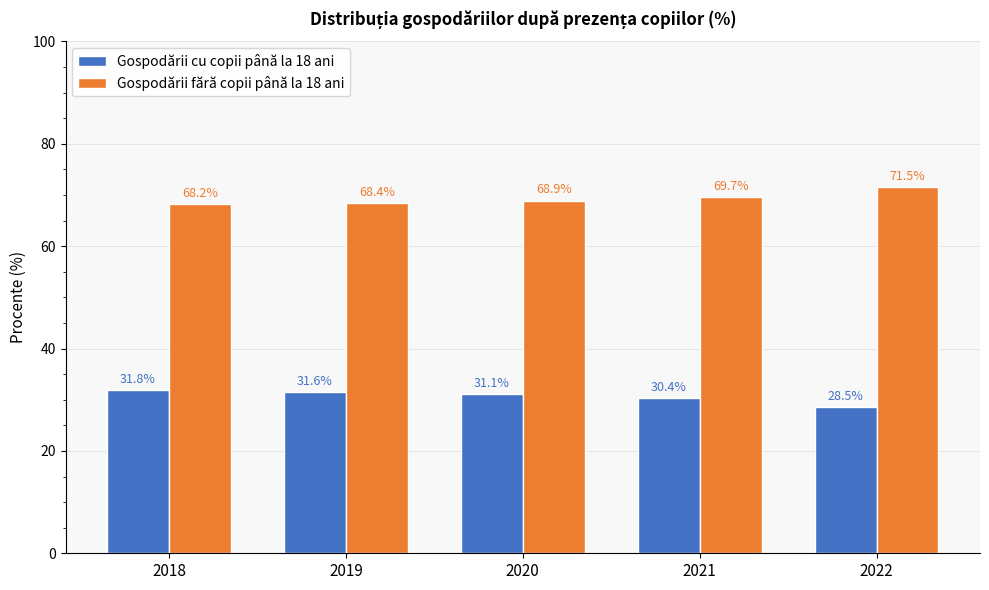

Reading left to right, transcribe all the data shown in this chart.

Gospodării cu copii până la 18 ani: 31.8	31.6	31.1	30.4	28.5
Gospodării fără copii până la 18 ani: 68.2	68.4	68.9	69.7	71.5